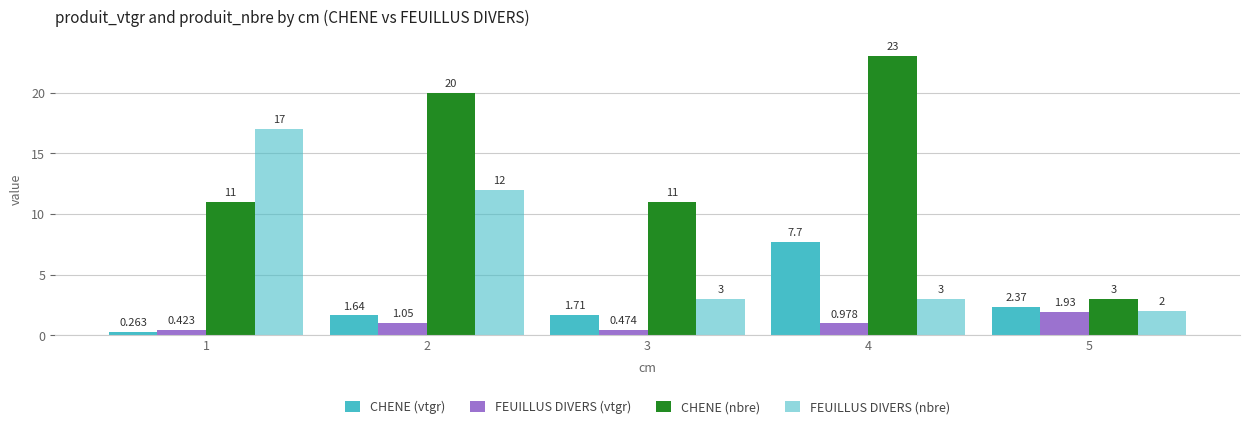

Where does the FEUILLUS DIVERS (nbre) series first go above 3?

1